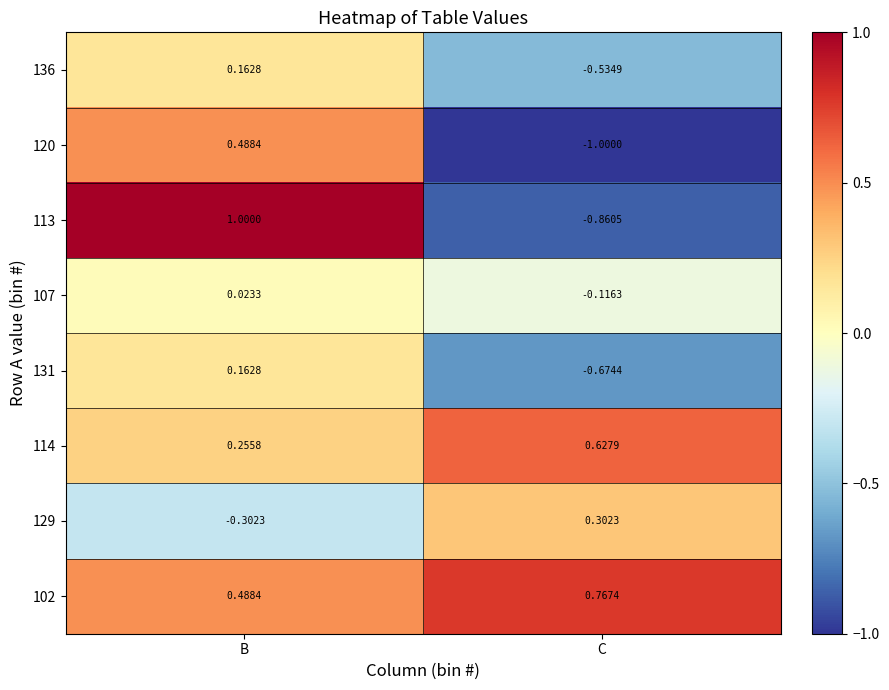

Which label corresponds to the largest value in the chart?

B